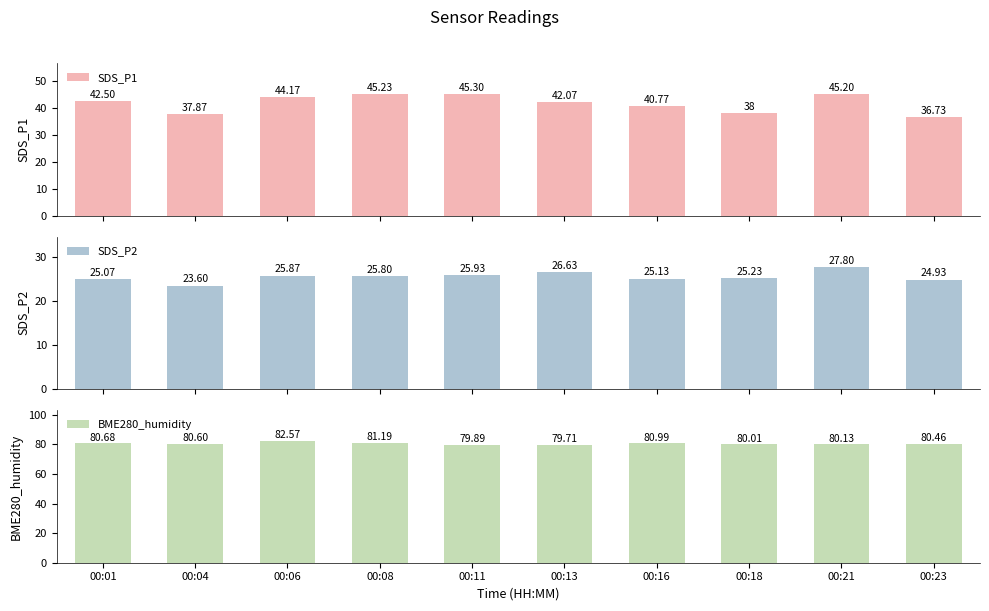

What is the maximum value for SDS_P2?

27.8